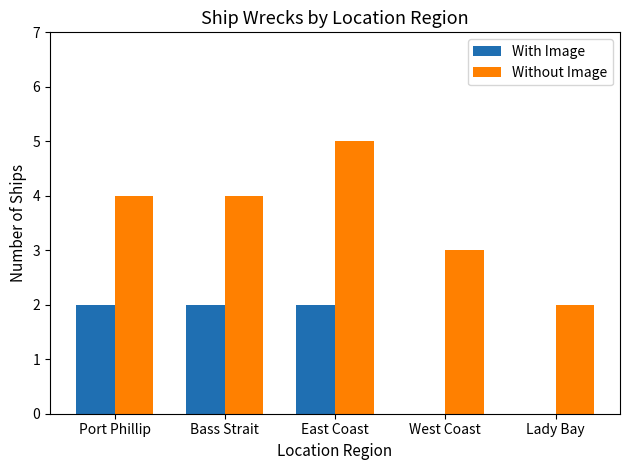

Which series has the largest total across all categories?

Without Image